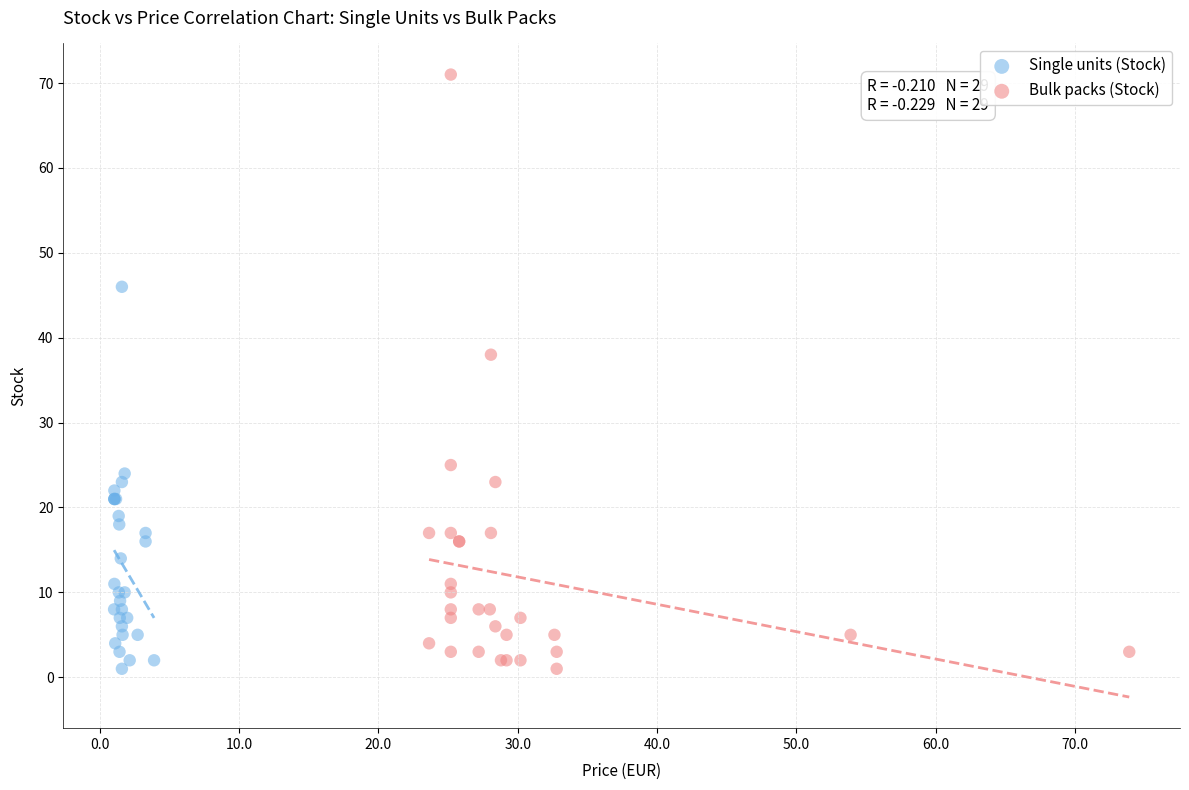

Which series contains the highest Y value?

Bulk packs (Stock)